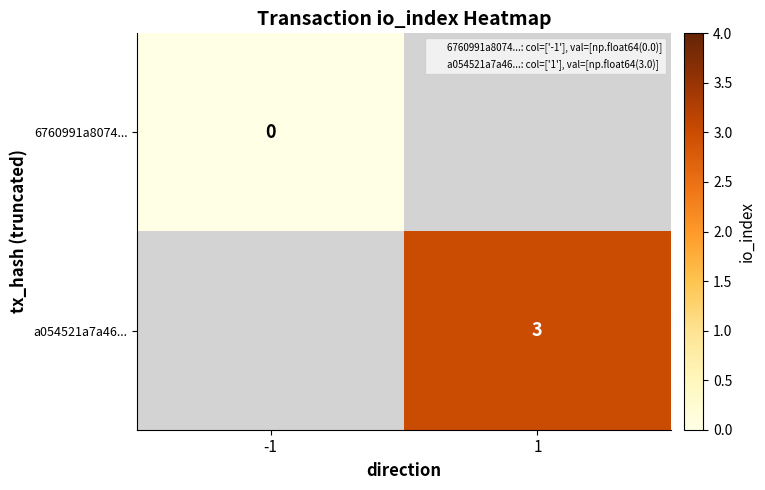

Which category has the lowest value in the 6760991a8074... series?

-1